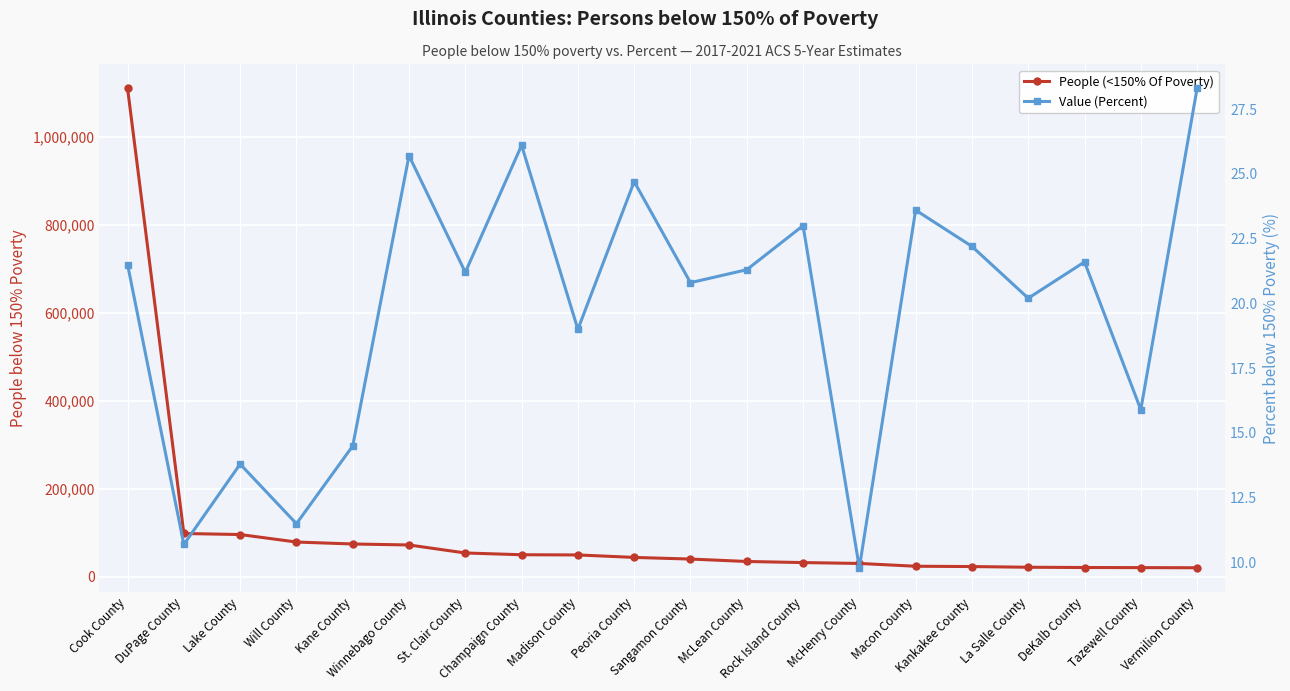

What is the sum of all People (<150% Of Poverty) values?

1995361.0